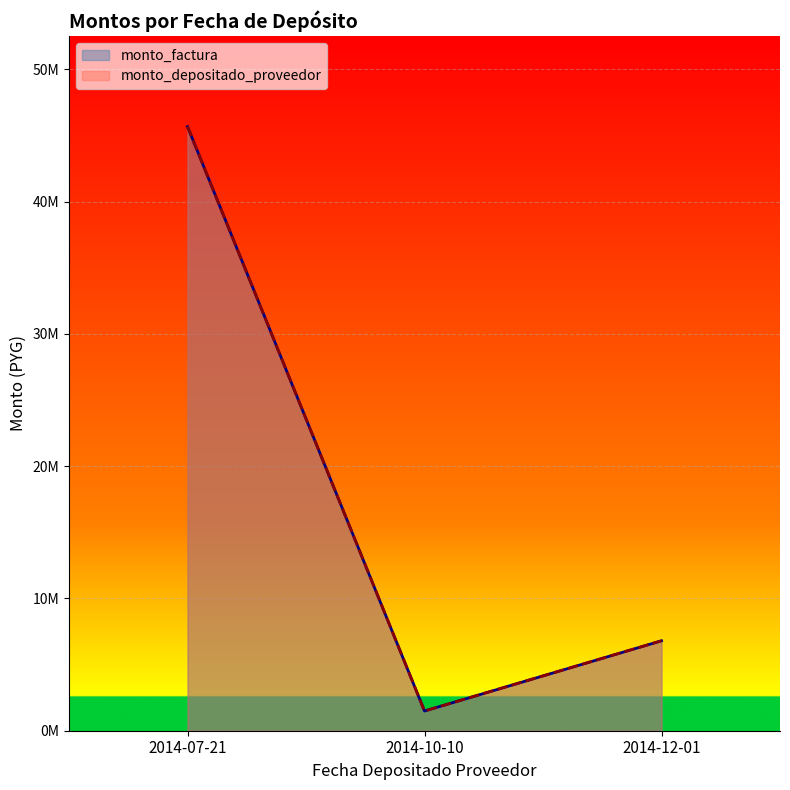

What are all the series names shown in the legend?

monto_factura, monto_depositado_proveedor